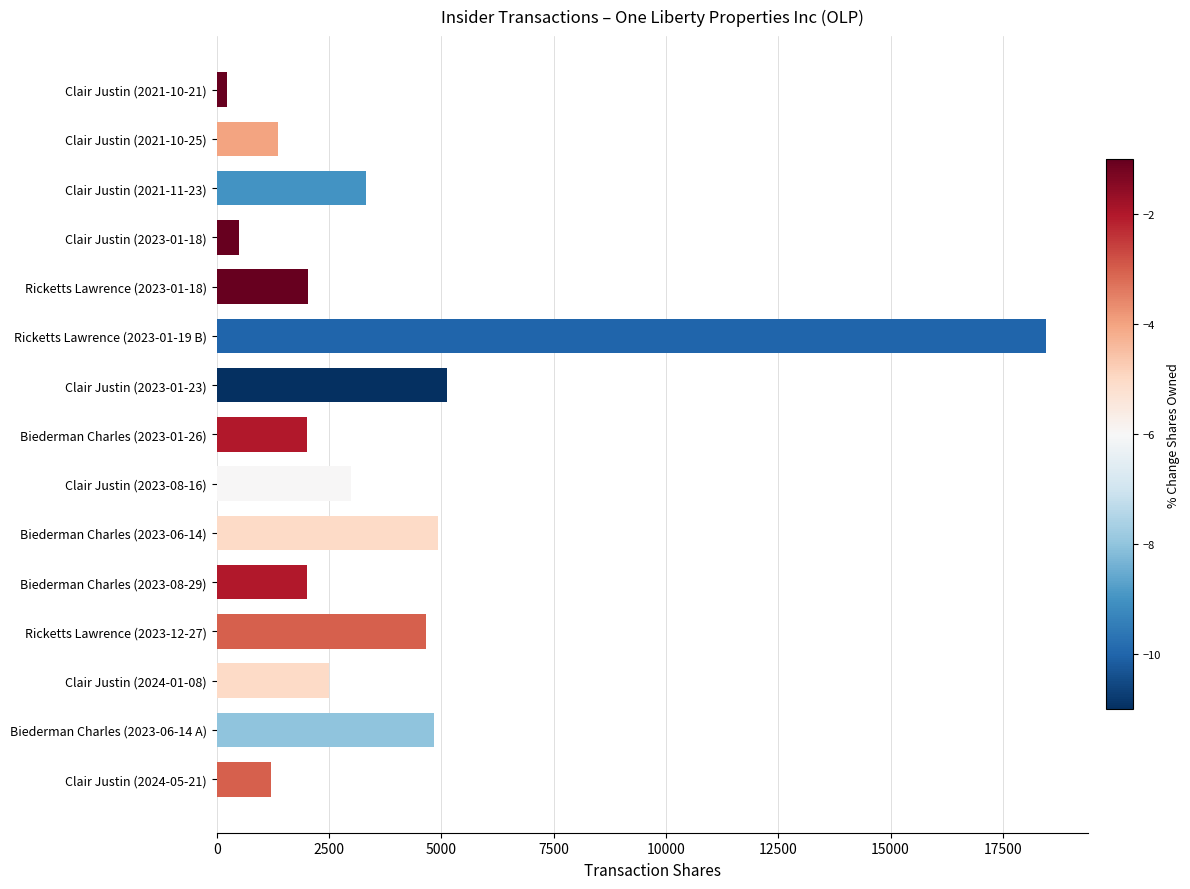

What is the change in value from Biederman Charles (2023-06-14) to Clair Justin (2023-08-16)?

-1926